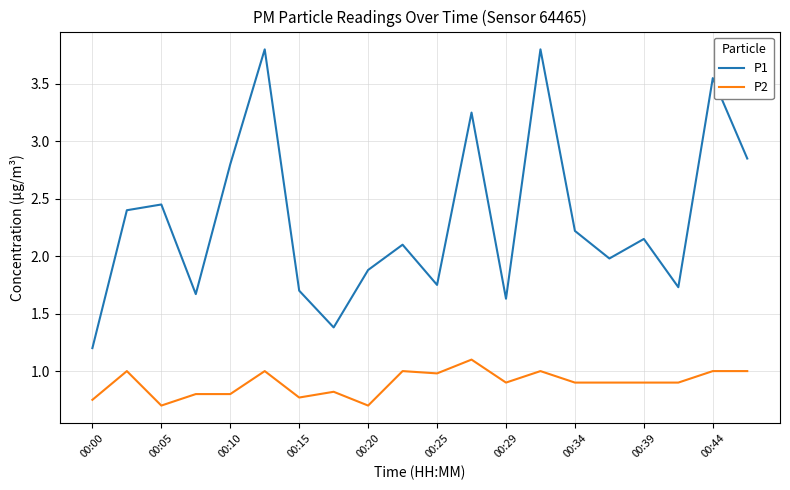

Count the number of data series in this chart.

2